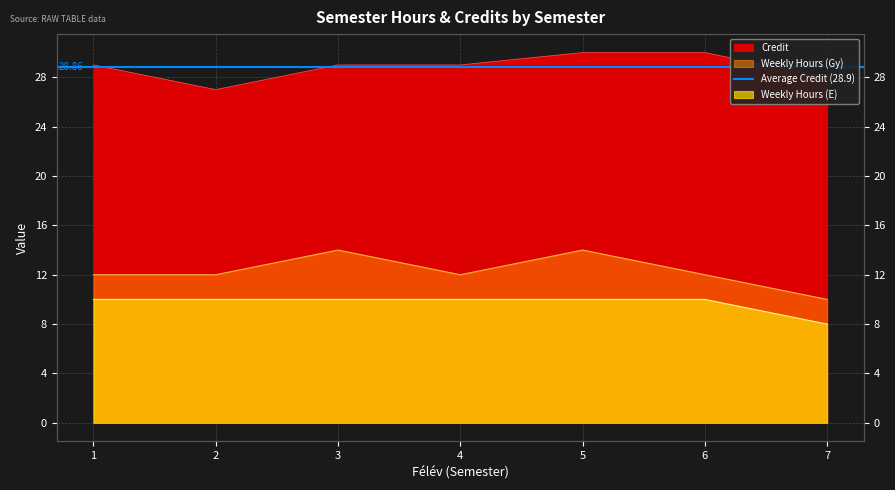

Is it true that Weekly Hours (E) equals 10 at 6?

True